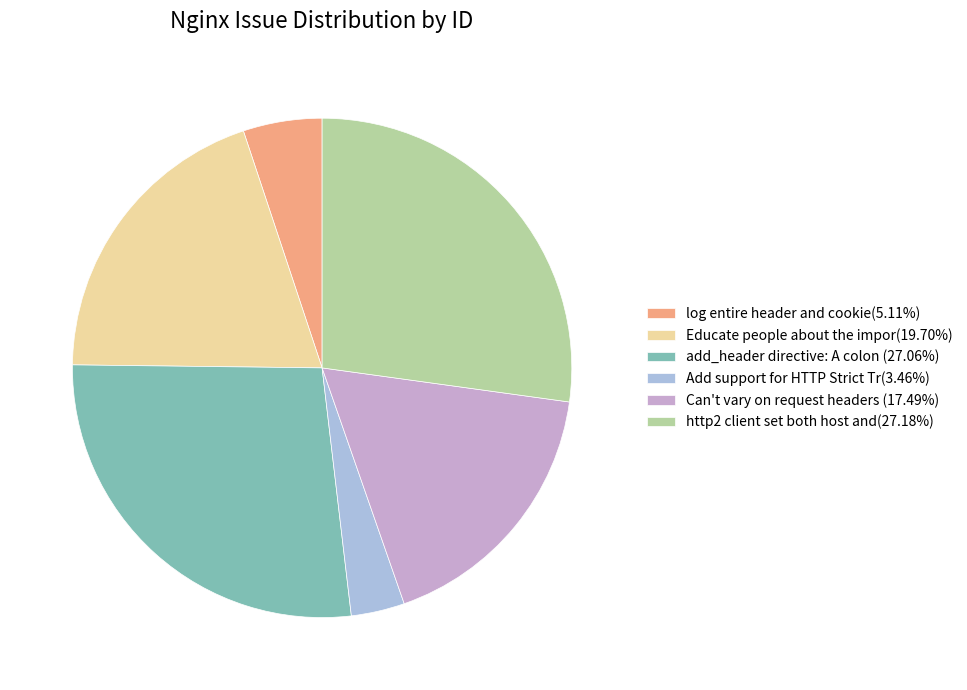

Do Can't vary on request headers (17.49%) and log entire header and cookie(5.11%) together represent more than half of the pie?

No